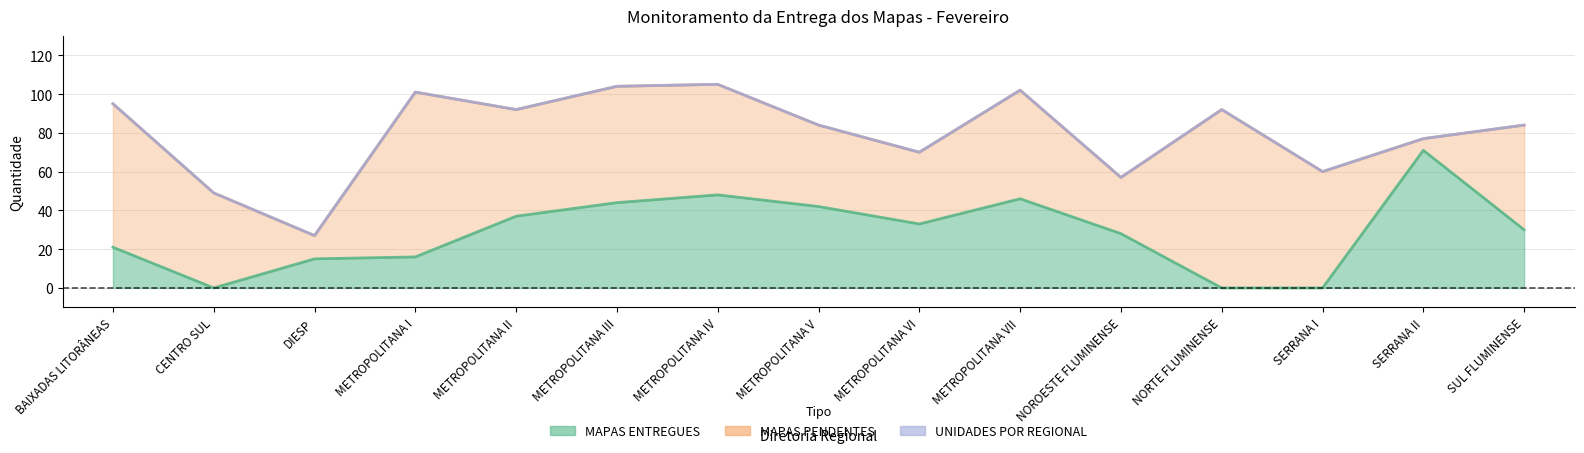

At which category does MAPAS ENTREGUES reach its first local peak?

METROPOLITANA IV